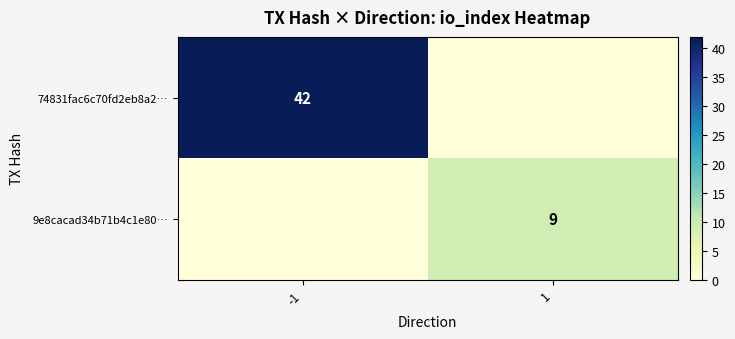

Is it true that 74831fac6c70fd2eb8a2… equals 42 at -1?

True